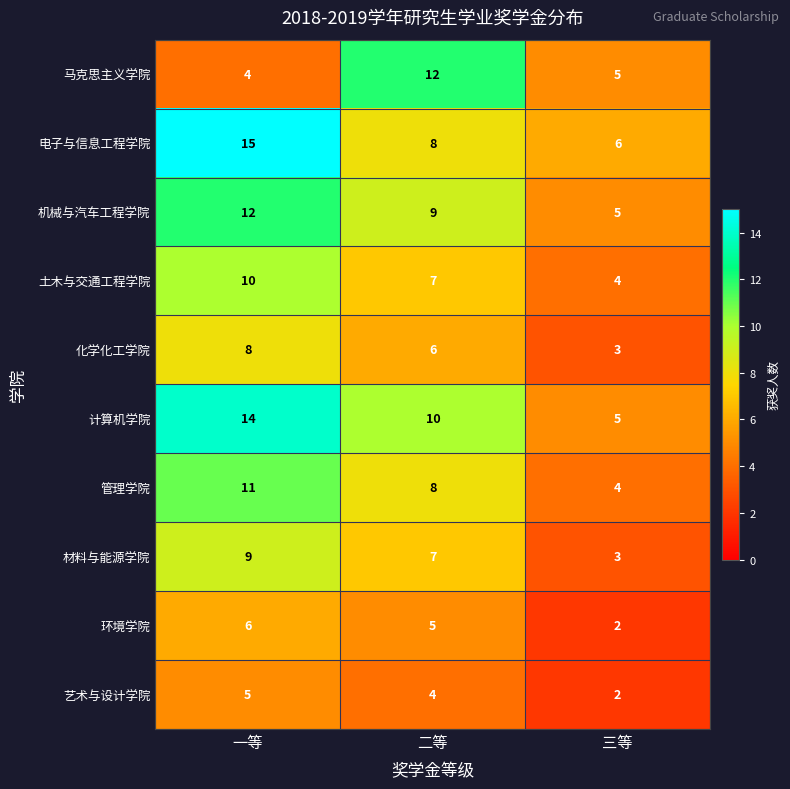

Which label corresponds to the smallest value in the chart?

三等